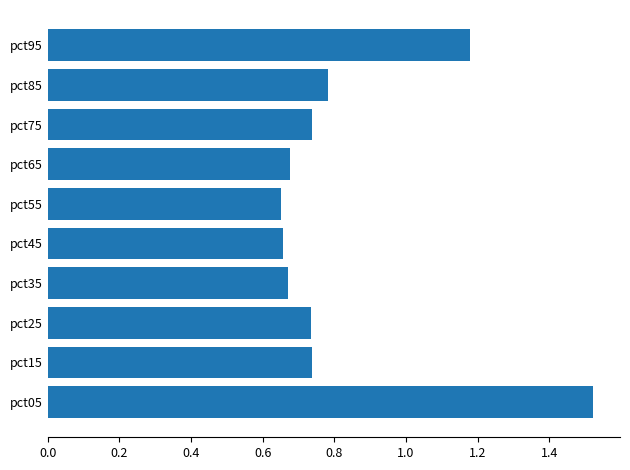

Are the bars grouped side by side (vs. stacked)?

No